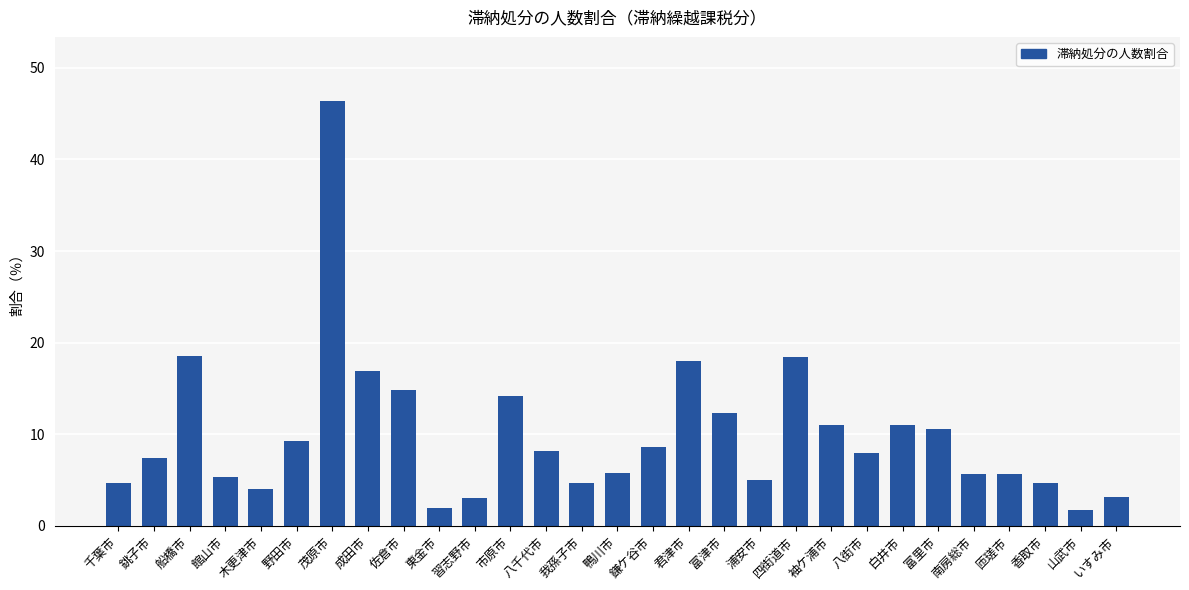

True or false: the data shows 2.6 at 白井市.

False